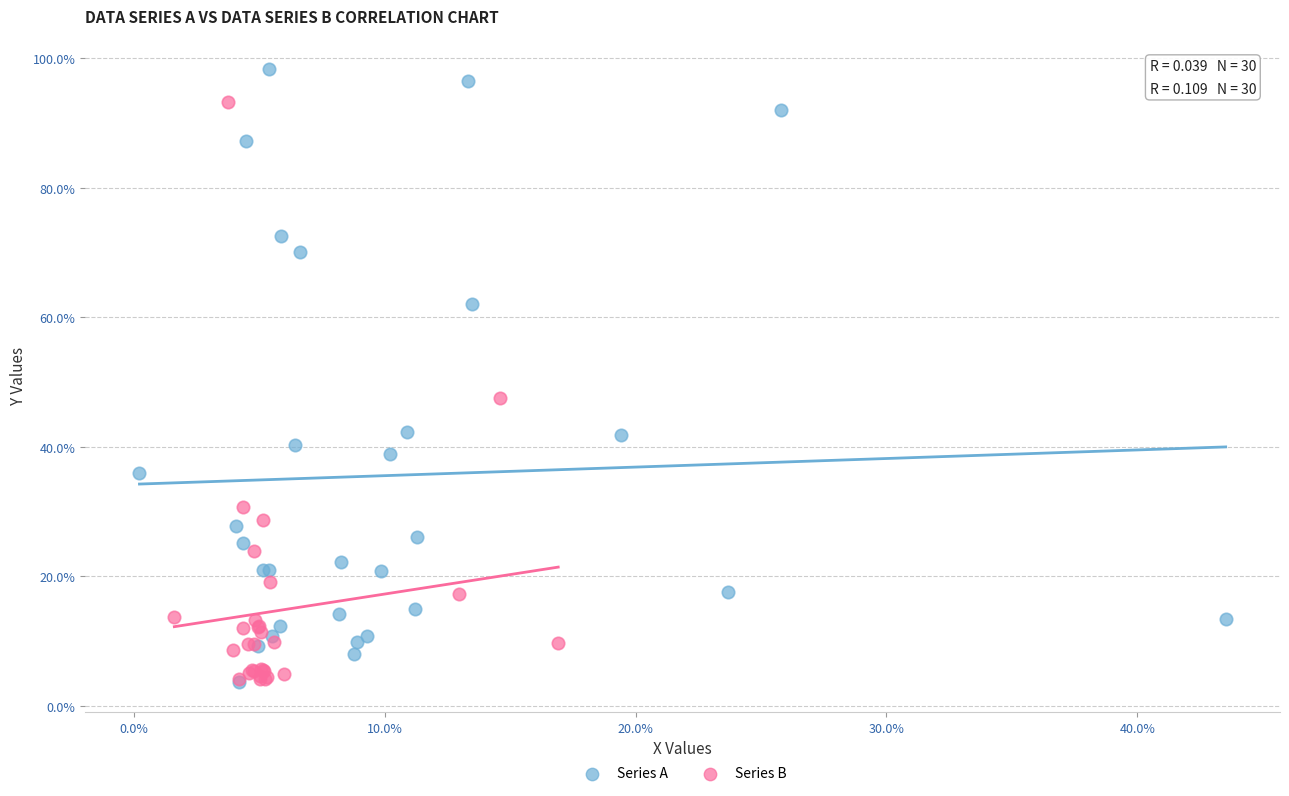

Which series reaches the maximum Y coordinate?

Series A